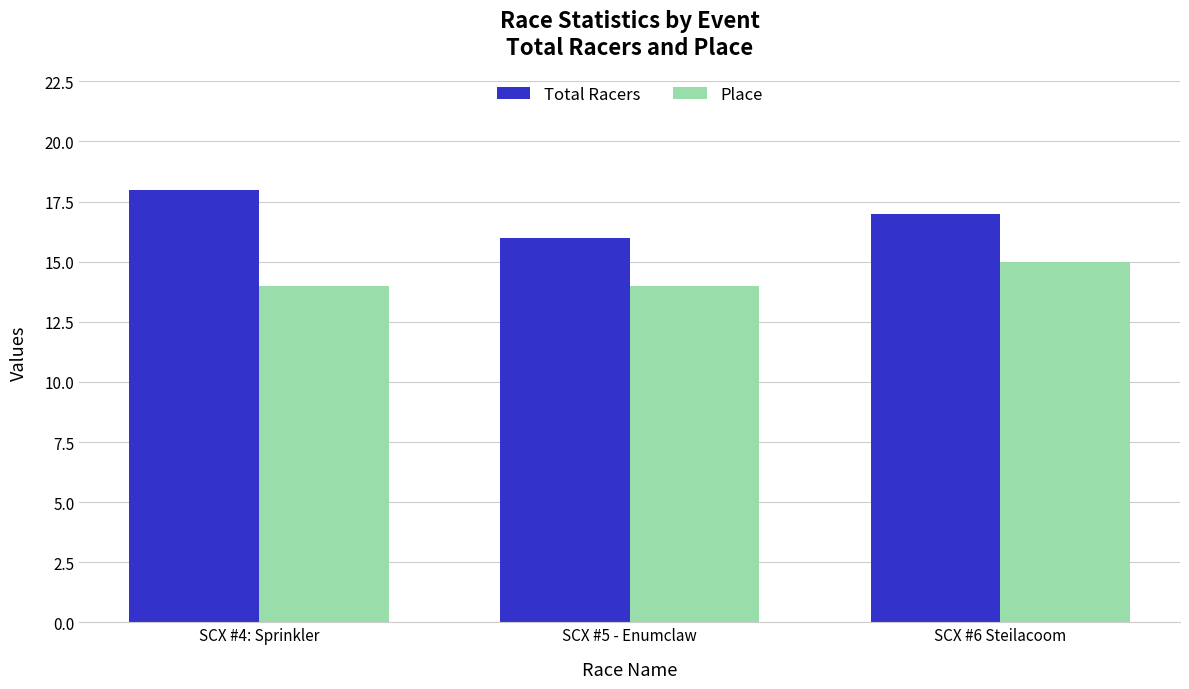

What is the spread (max minus min) of values at SCX #4: Sprinkler?

4